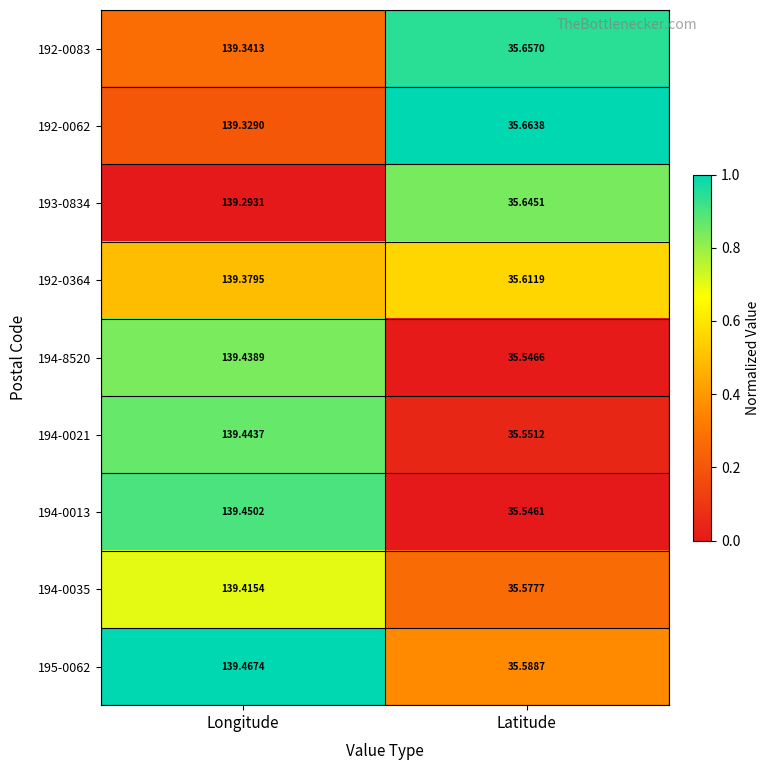

Between Longitude and Latitude, which series saw the biggest shift?

194-0013